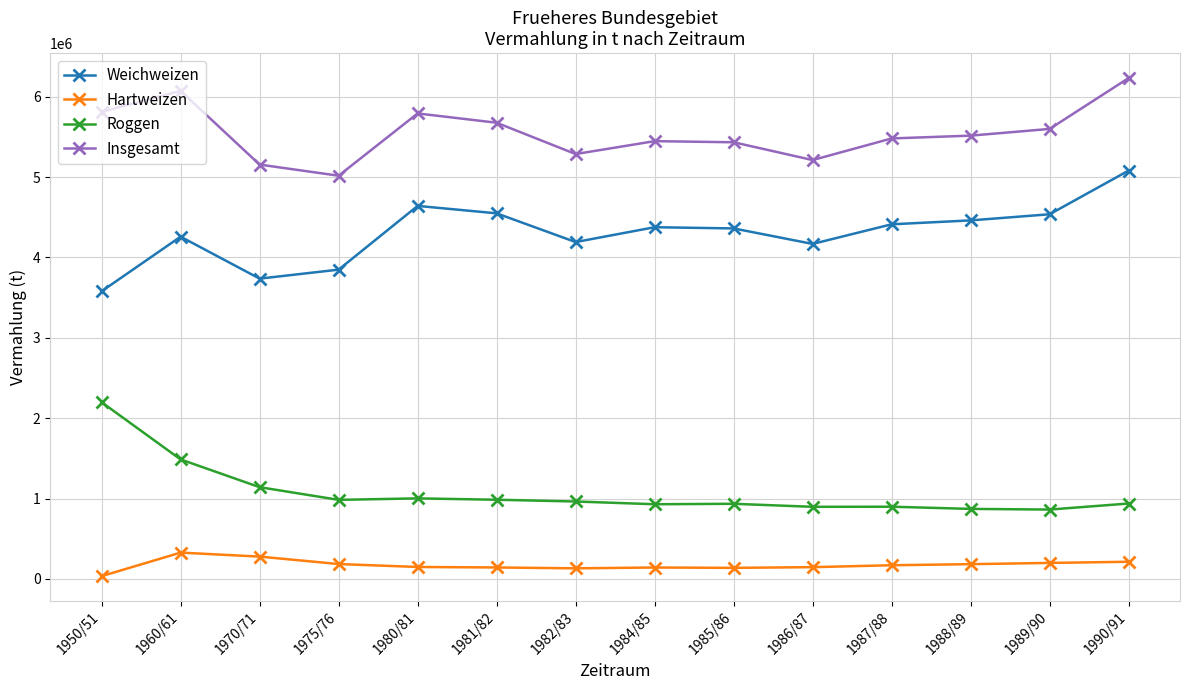

At which category is the sum across all series the highest?

1990/91